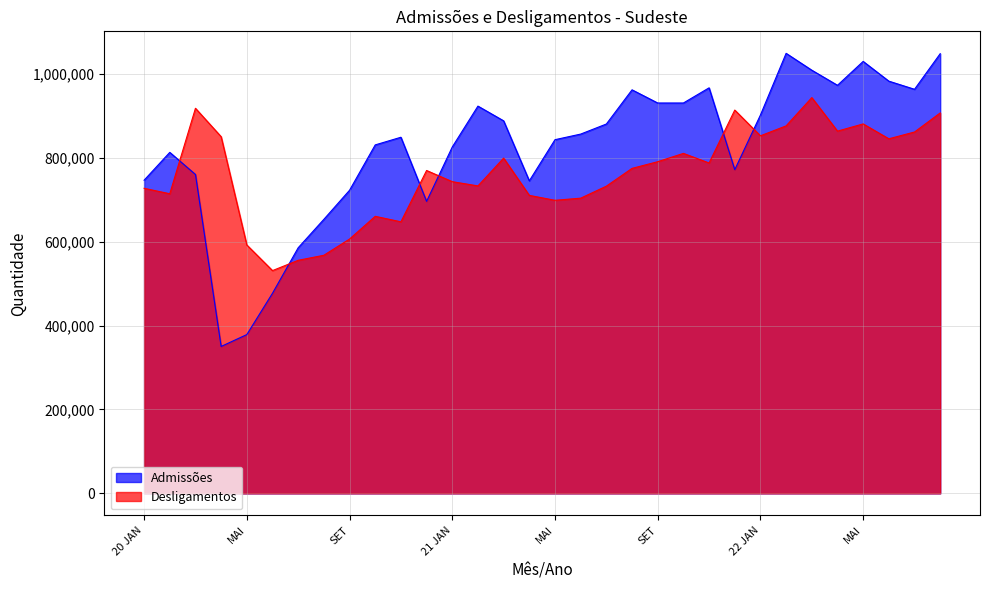

The value of Desligamentos at JUN is 845549. True or false?

True